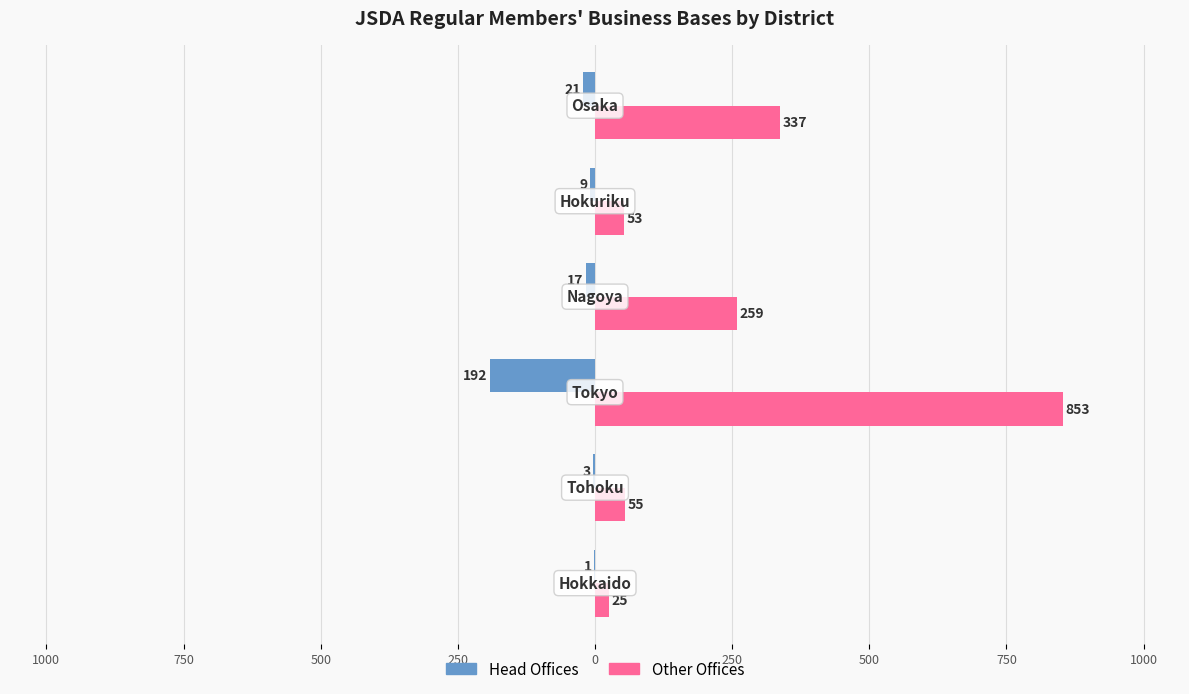

What are all the series names shown in the legend?

Head Offices, Other Offices